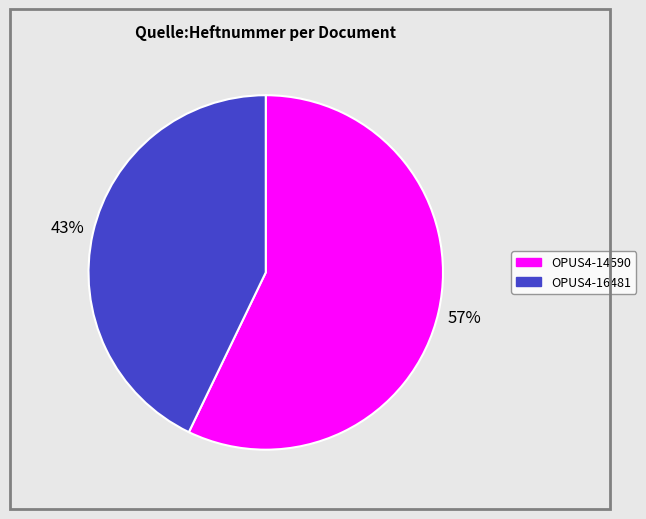

Rank the categories by value from lowest to highest.

OPUS4-16481, OPUS4-14590